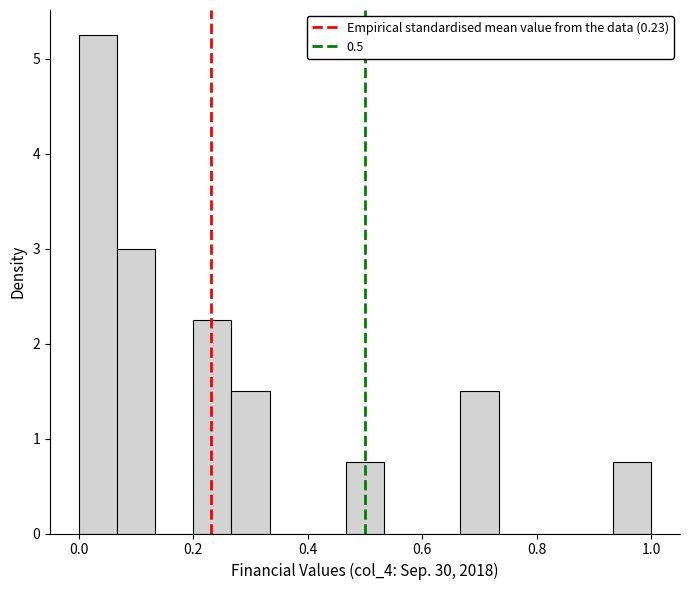

Read against the x-axis, roughly where is the centre of the tallest bar?

0.04